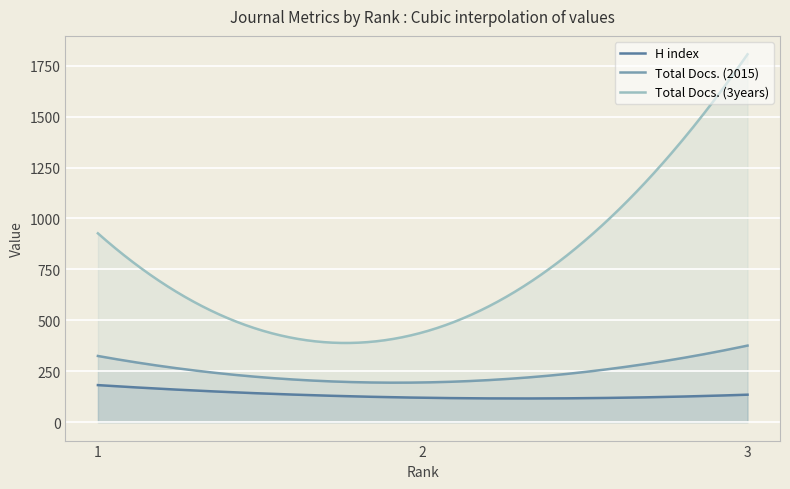

What is the value of the Total Docs. (3years) point at the 1st from the left?

927